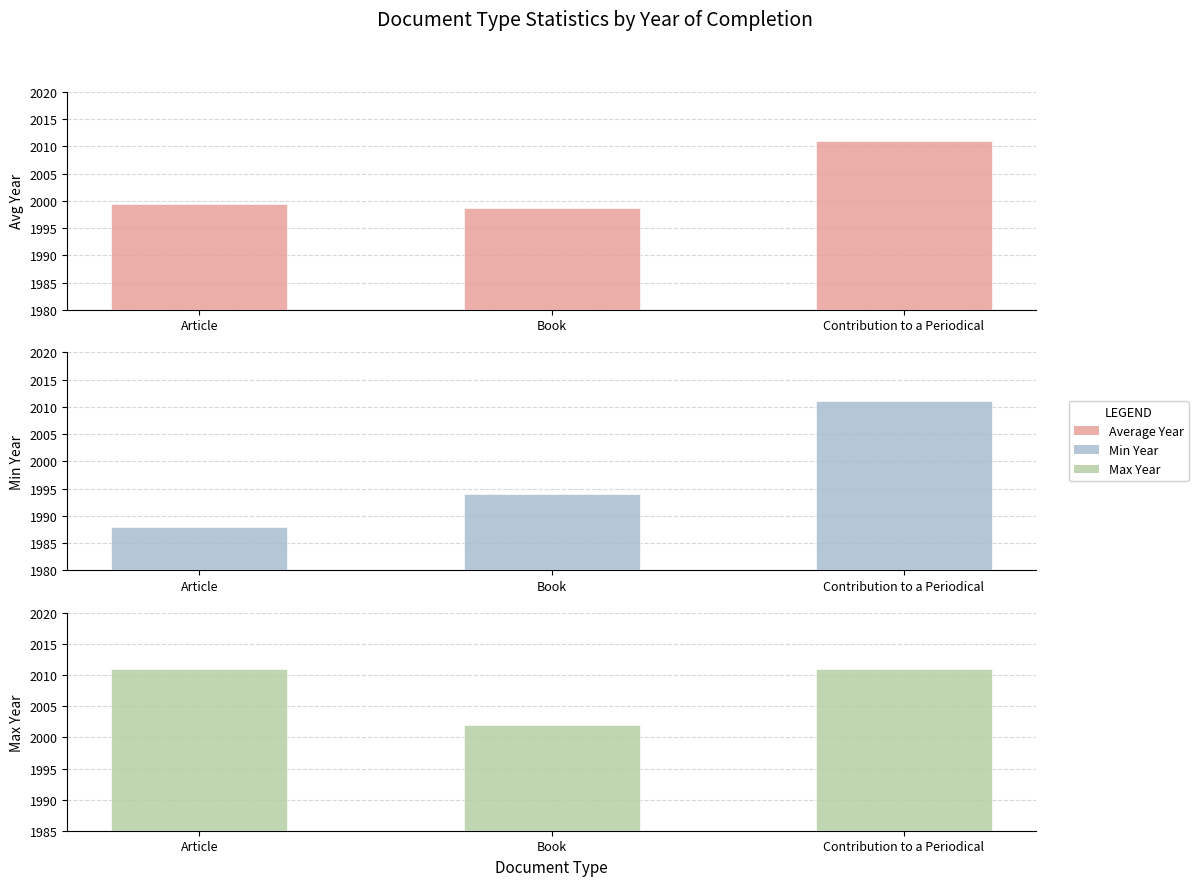

What is the spread (max minus min) of values at Book?

8.0